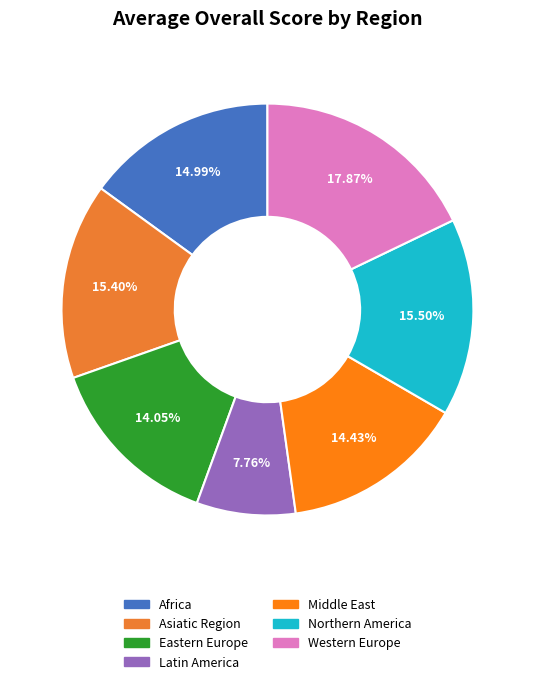

Which category has the biggest portion of the pie?

Western Europe